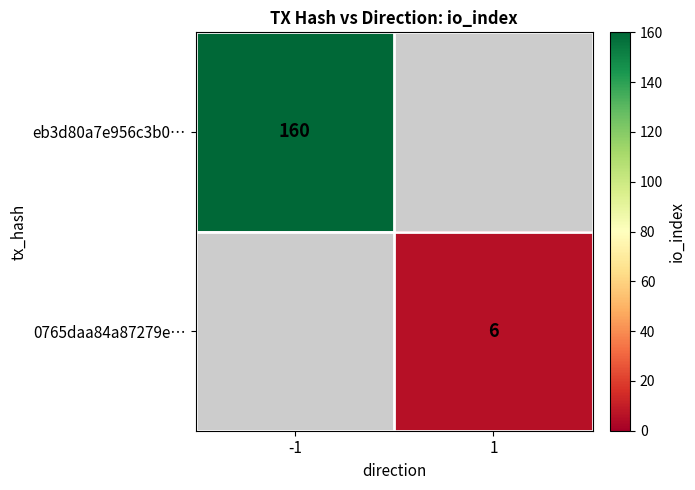

The value of eb3d80a7e956c3b0… at -1 is 267. True or false?

False